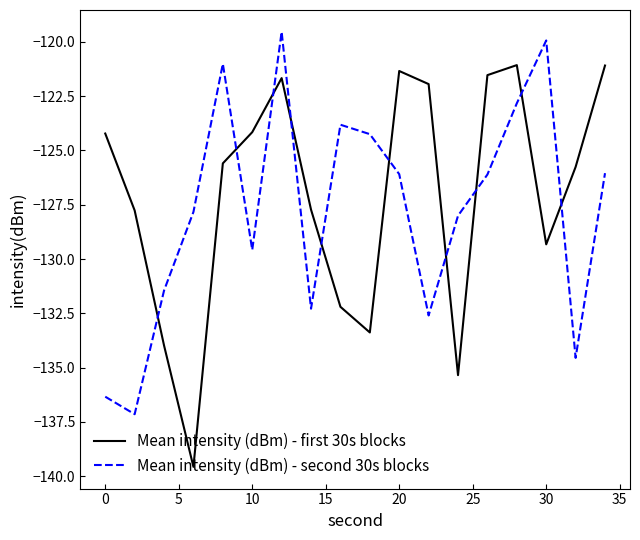

How many intersections are there between Mean intensity (dBm) - first 30s blocks and Mean intensity (dBm) - second 30s blocks?

10